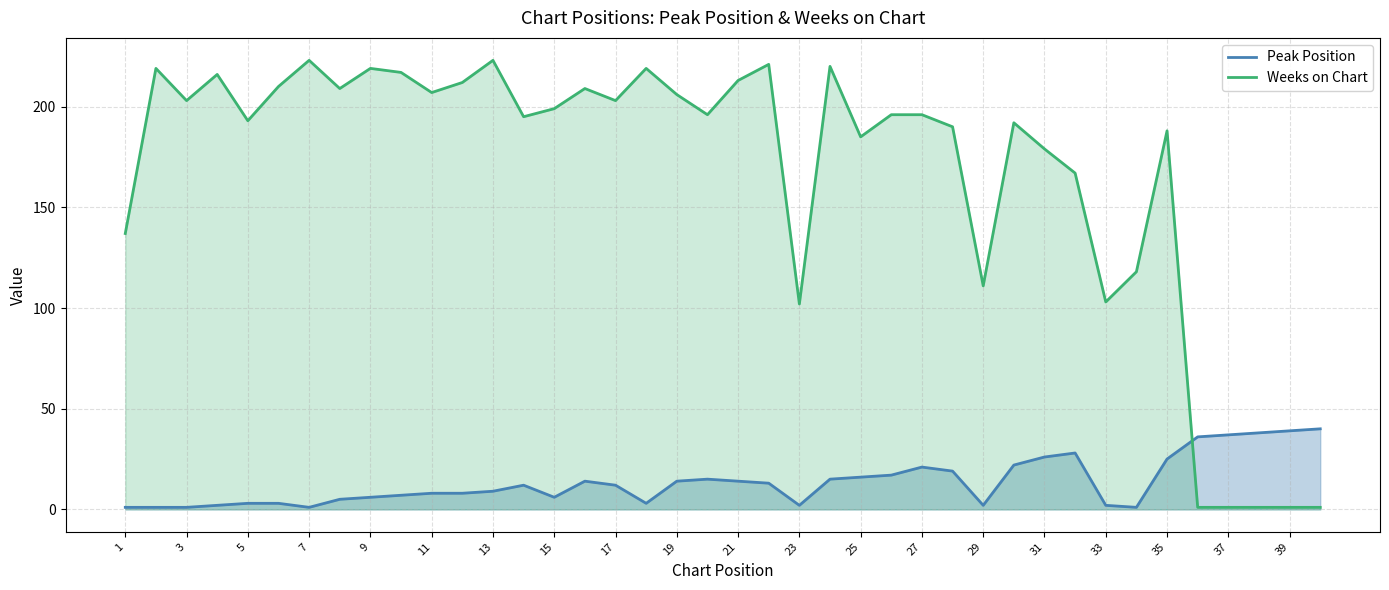

How many interior local peaks does the Peak Position series have?

5